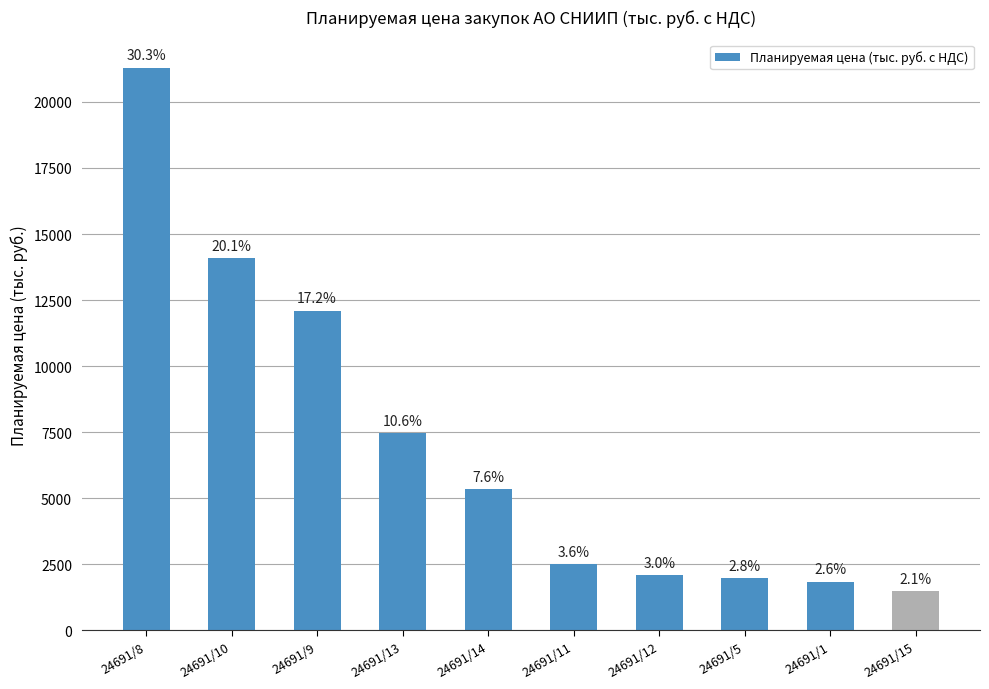

What value does the data have at 24691/11?

2500.0